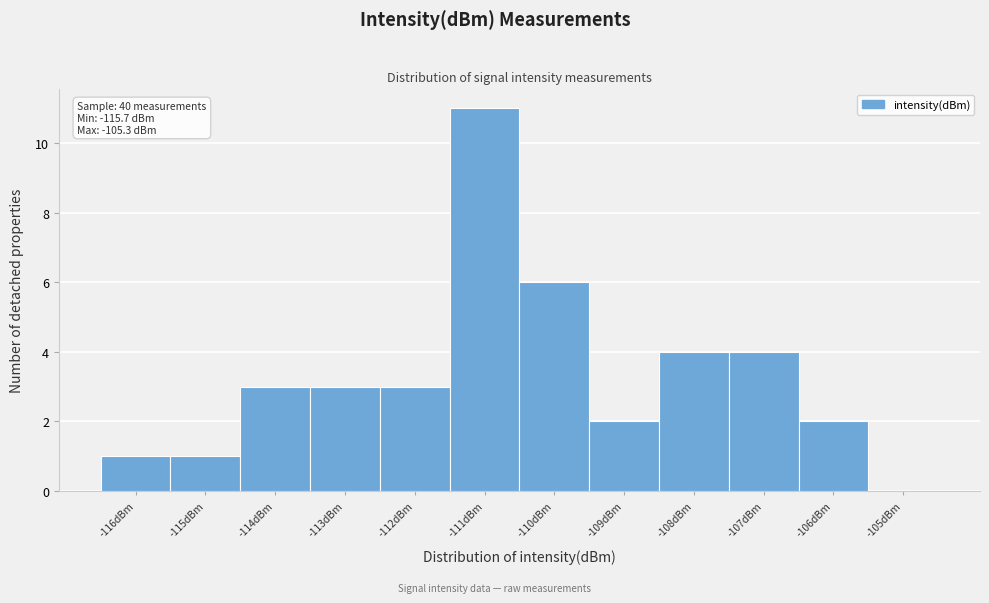

Reading left to right, what are all the values shown in this chart?

-116dBm=1	-115dBm=1	-114dBm=3	-113dBm=3	-112dBm=3	-111dBm=11	-110dBm=6	-109dBm=2	-108dBm=4	-107dBm=4	-106dBm=2	-105dBm=0